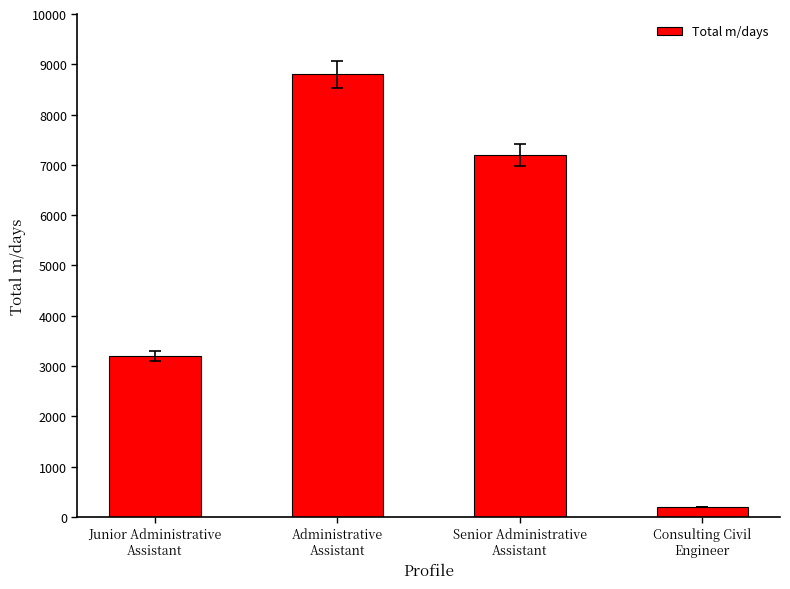

What value does the data have at Junior Administrative
Assistant, to the nearest 50?

3200